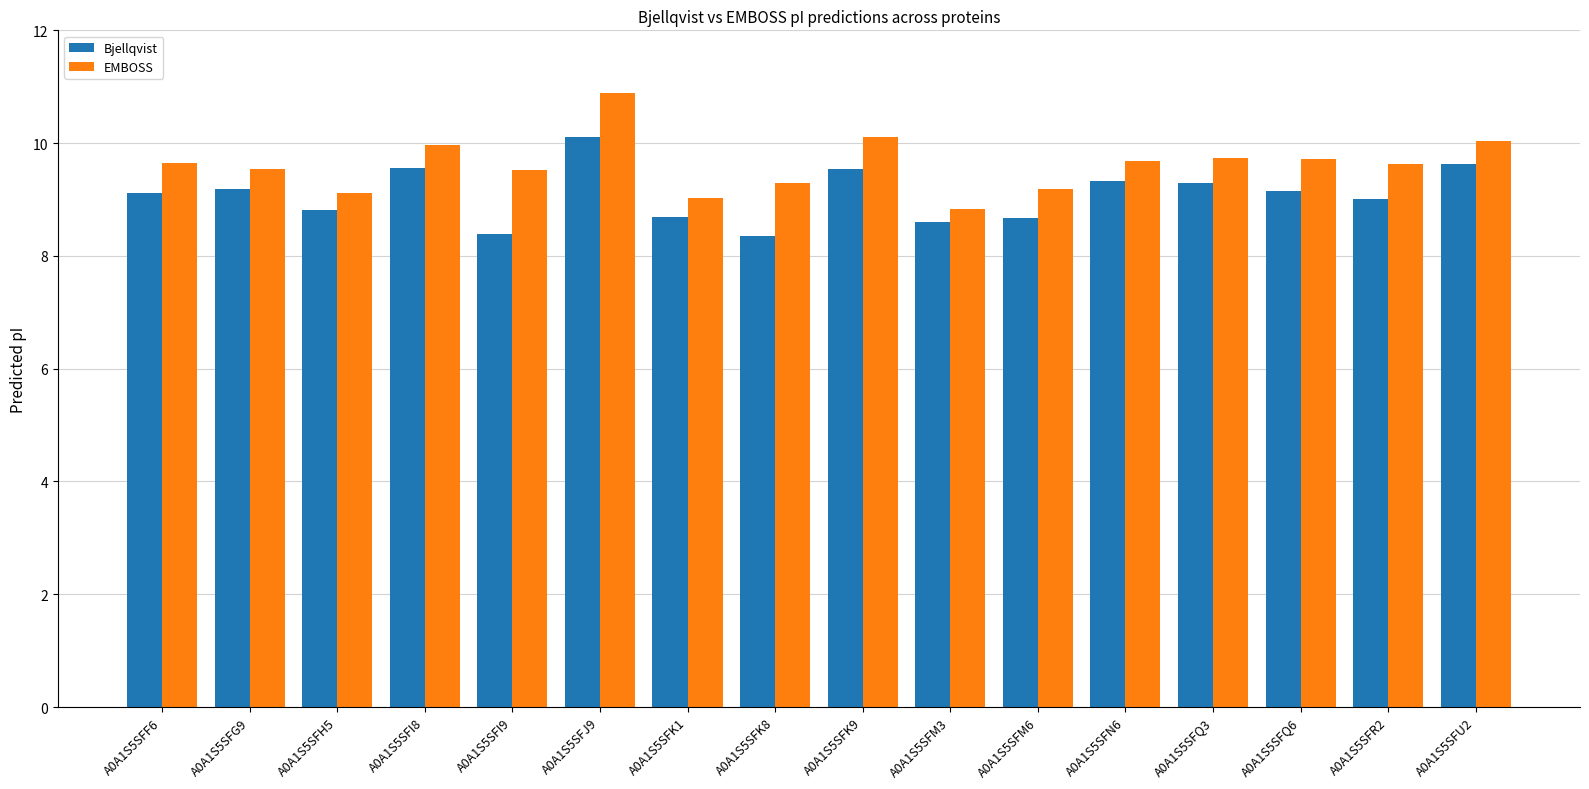

What is the lowest value of the Bjellqvist series?

8.3